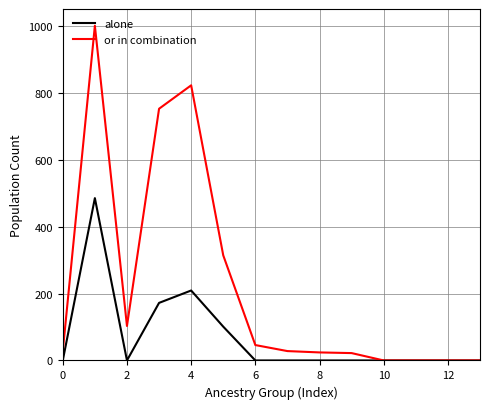

How many values in the alone series exceed 0?

4